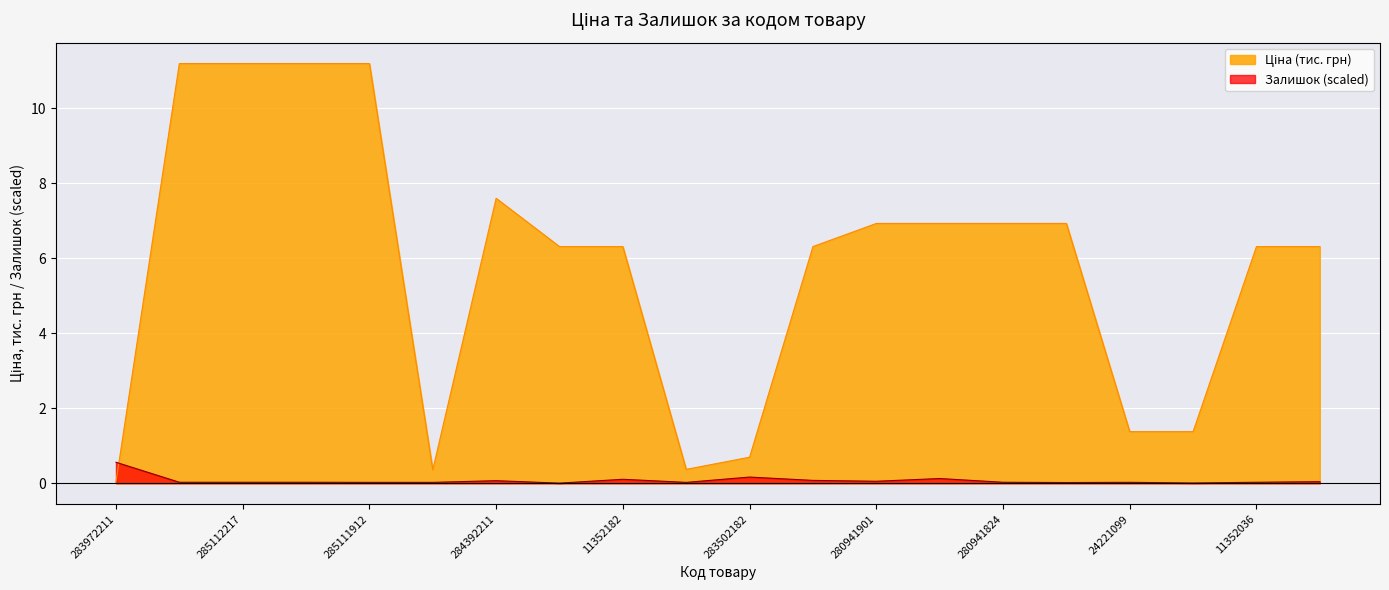

Rank the series by their average value, from lowest to highest.

Залишок, Ціна